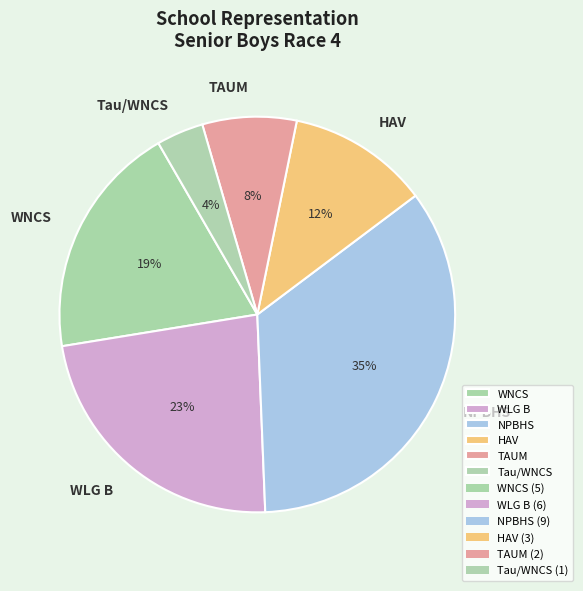

Is there any slice that represents more than half of the pie?

No